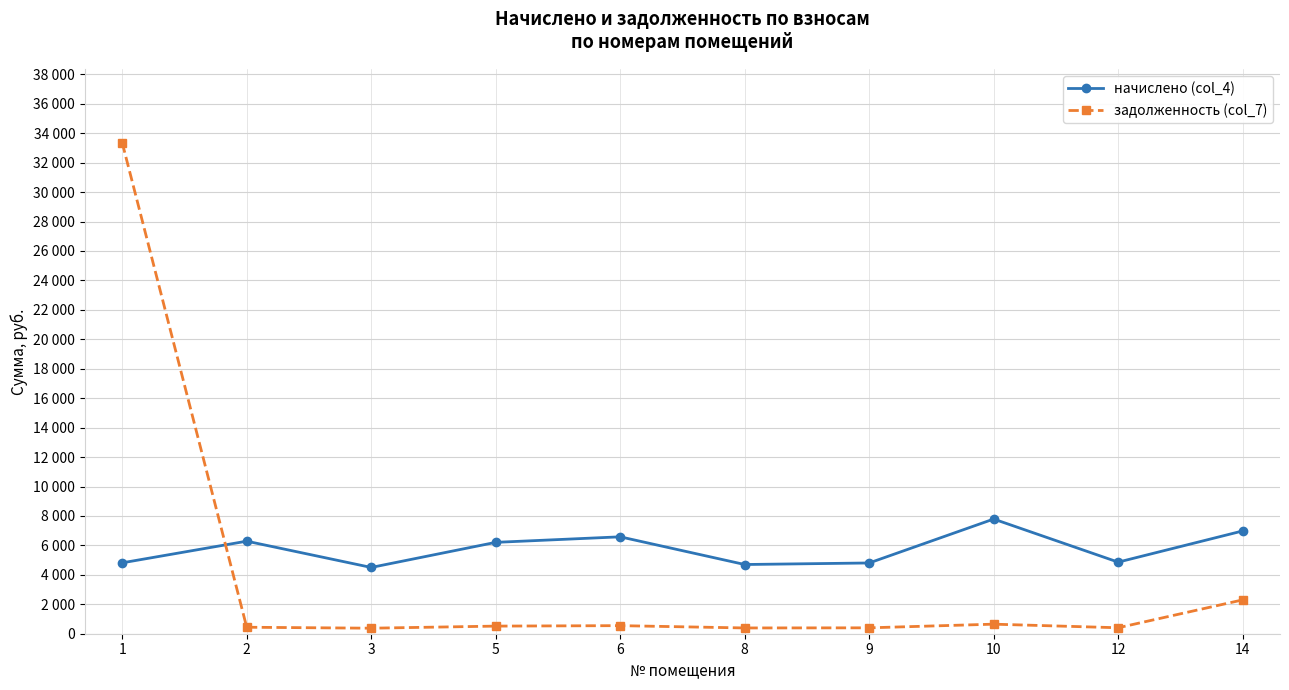

Reading right to left, list all the values displayed in this chart.

начислено (col_4): 14=6980.9	12=4862.6	10=7789.4	9=4805.8	8=4701.0	6=6582.2	5=6206.5	3=4501.7	2=6286.2	1=4816.0
задолженность (col_7): 14=2298.5	12=405.2	10=649.1	9=400.5	8=391.8	6=548.5	5=517.2	3=375.1	2=440.2	1=33354.5